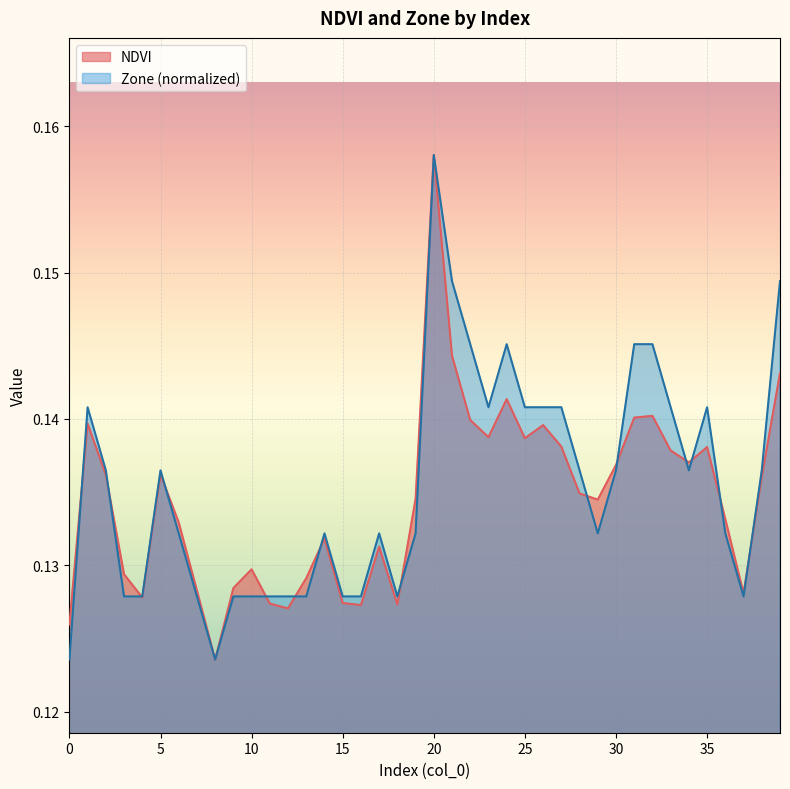

What is the highest value of the Zone series?

0.2